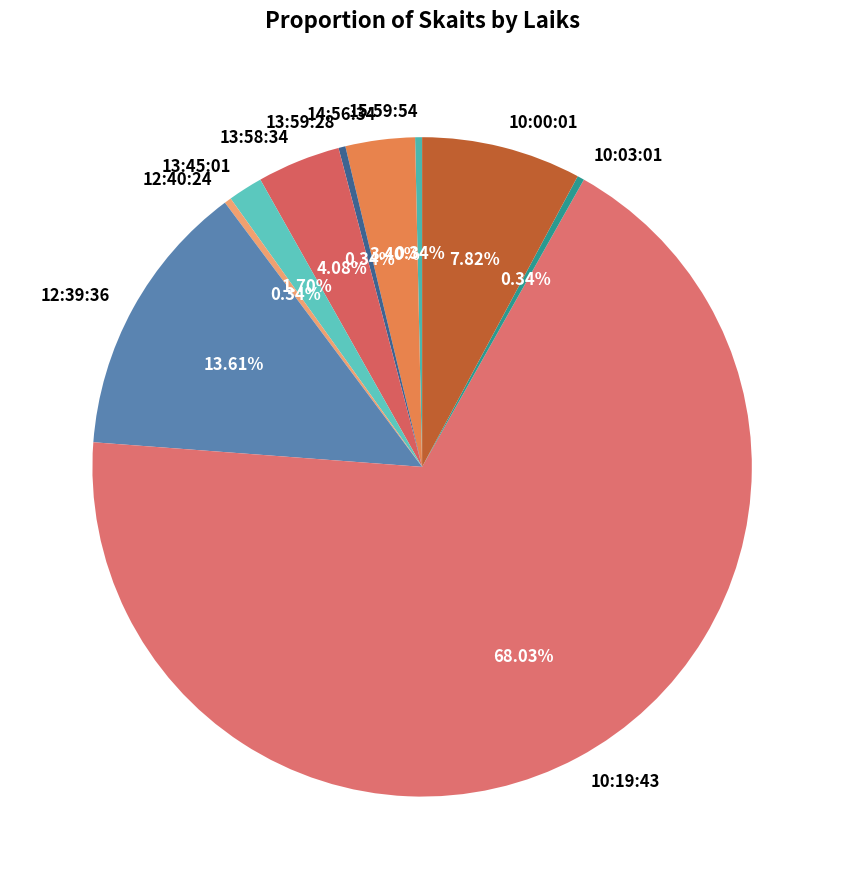

Combined, do 14:56:34 and 10:00:01 account for over 50%?

No